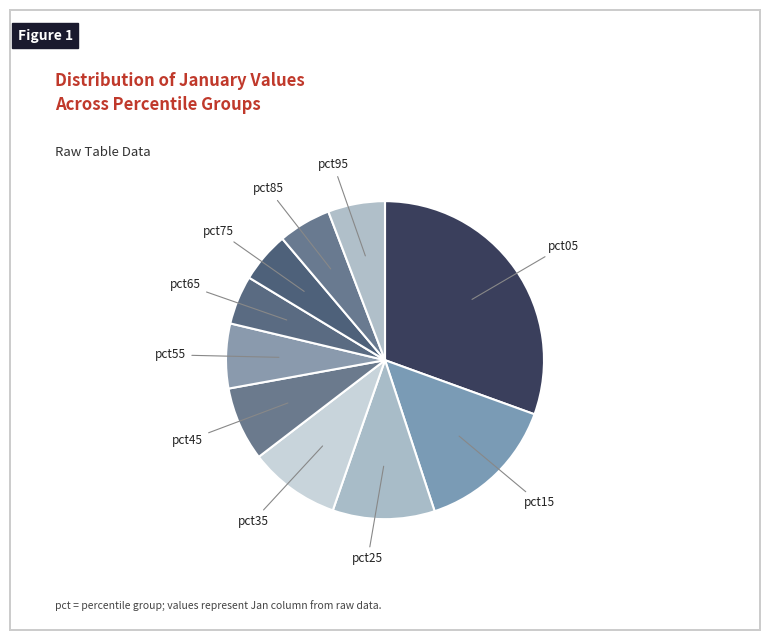

What is the largest slice in the pie chart?

pct05